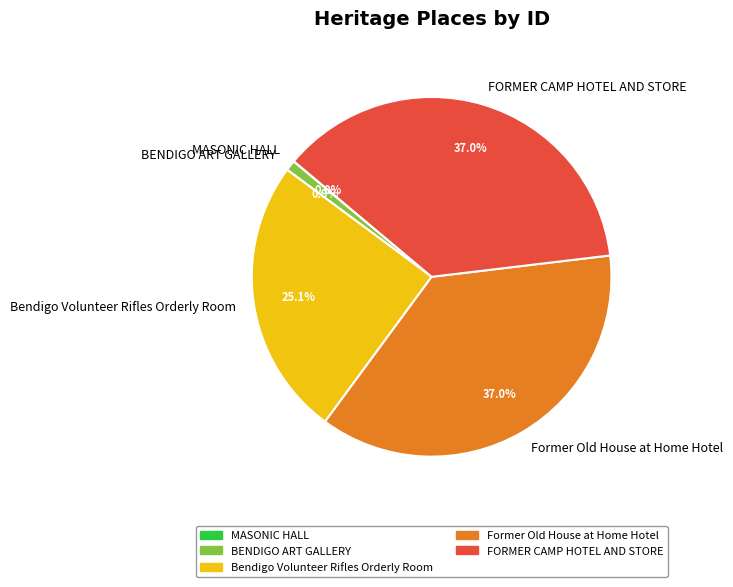

What percentage is NOT represented by FORMER CAMP HOTEL AND STORE?

63.0%